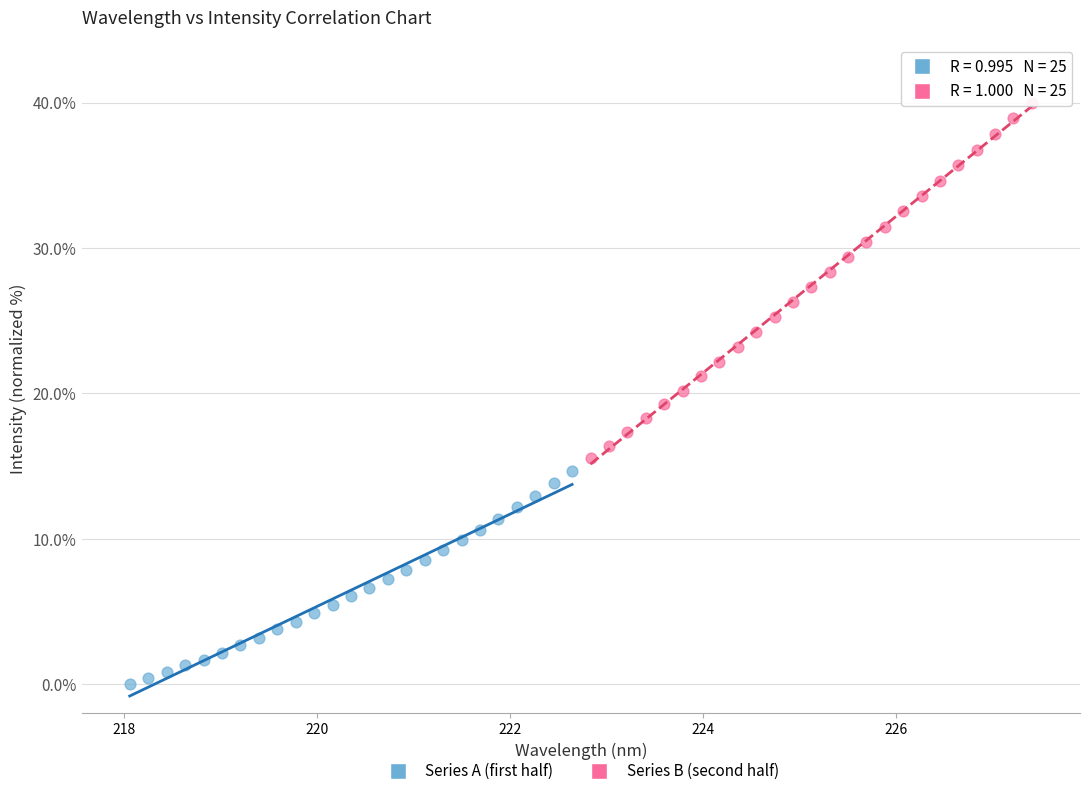

Which series contains the highest Y value?

Series B (second half)